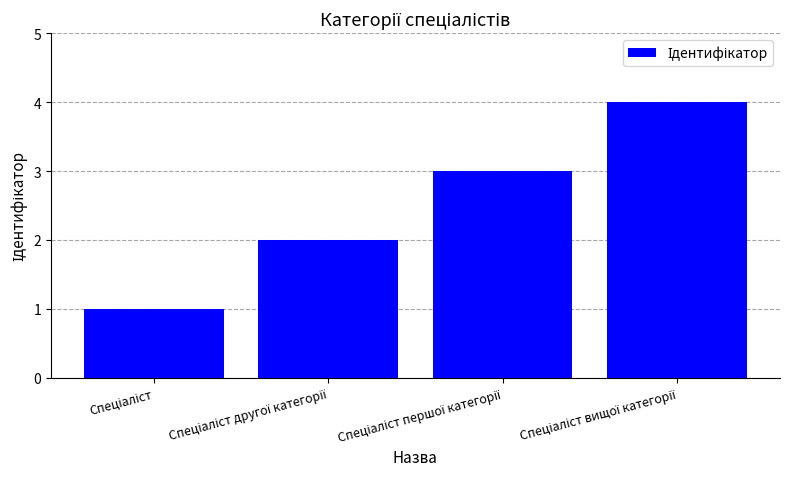

How many bars are there in total?

4